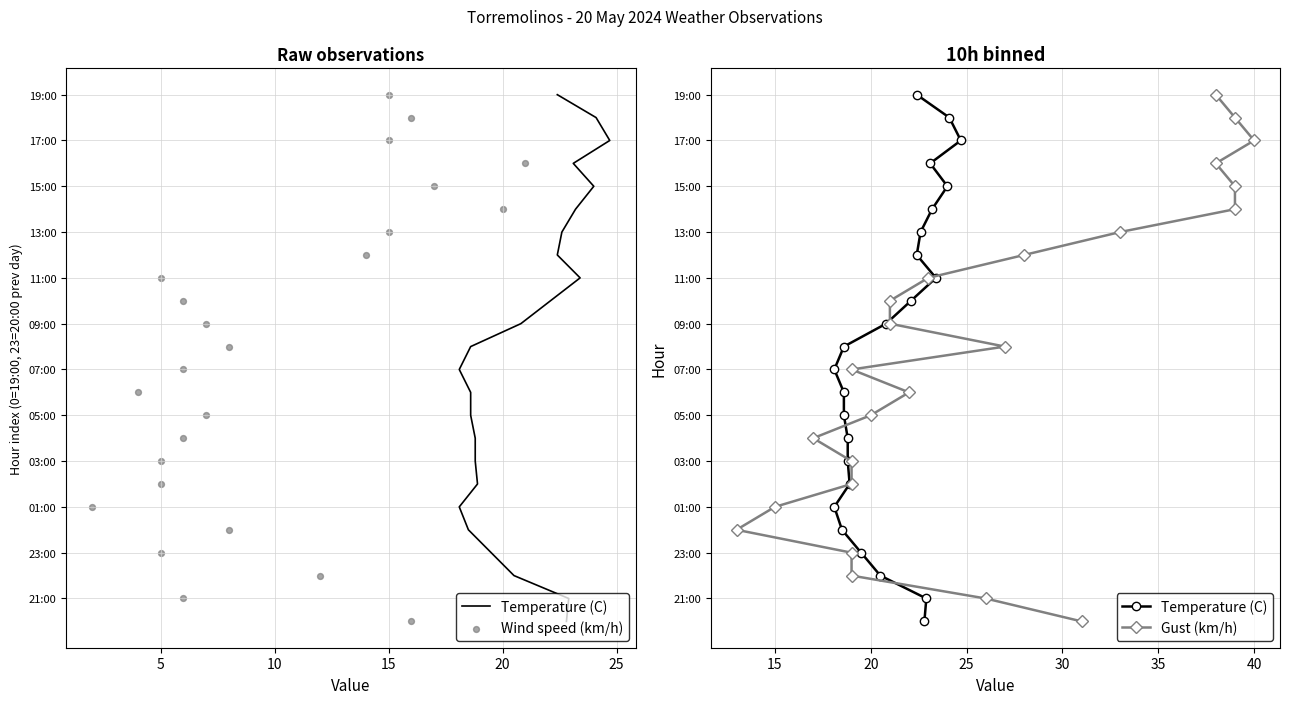

Is the value of Wind speed (km/h) at 10 greater than the value of Temperature (C) at 19?

No